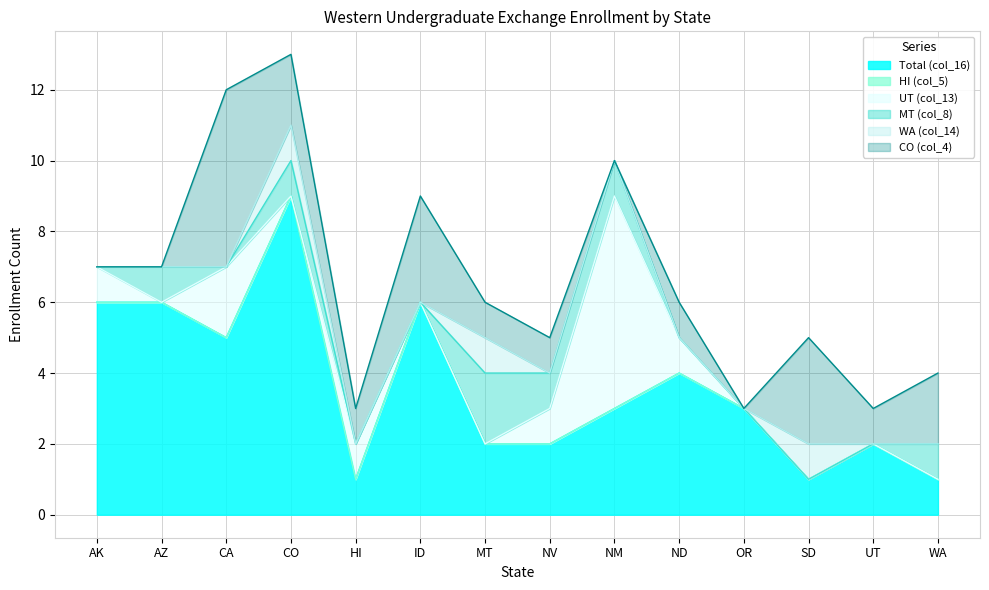

At how many categories does at least one series exceed 5?

5